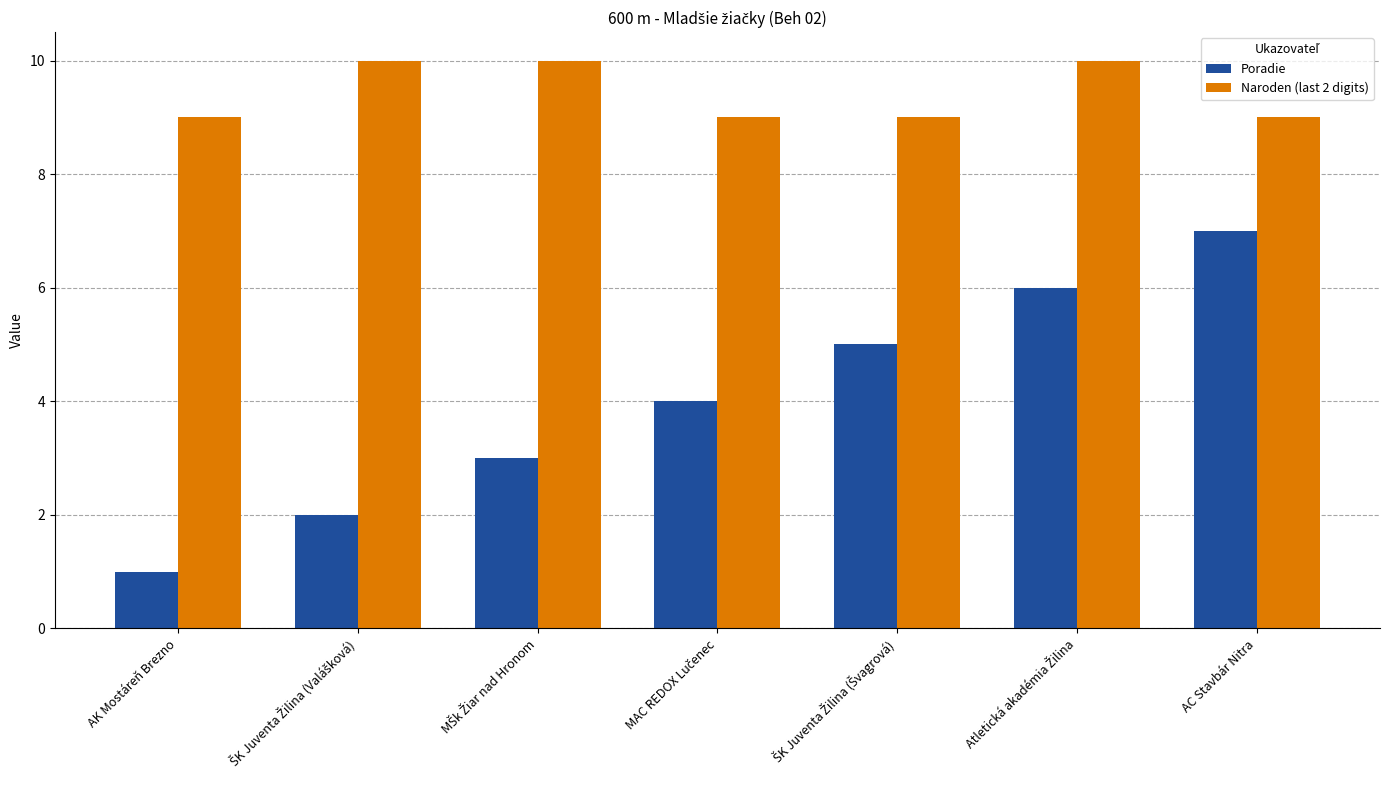

How many data points does each series have?

7